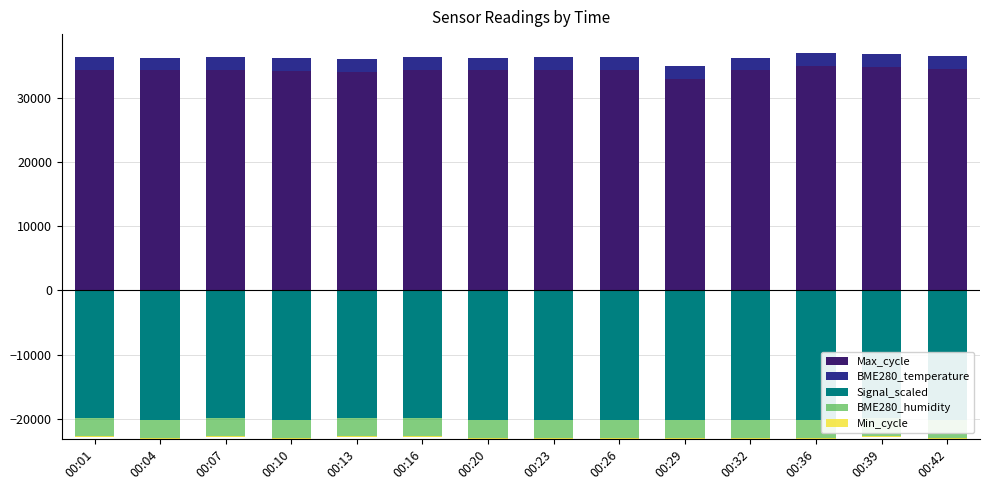

Is it true that Signal_scaled equals -5091 at 00:23?

False